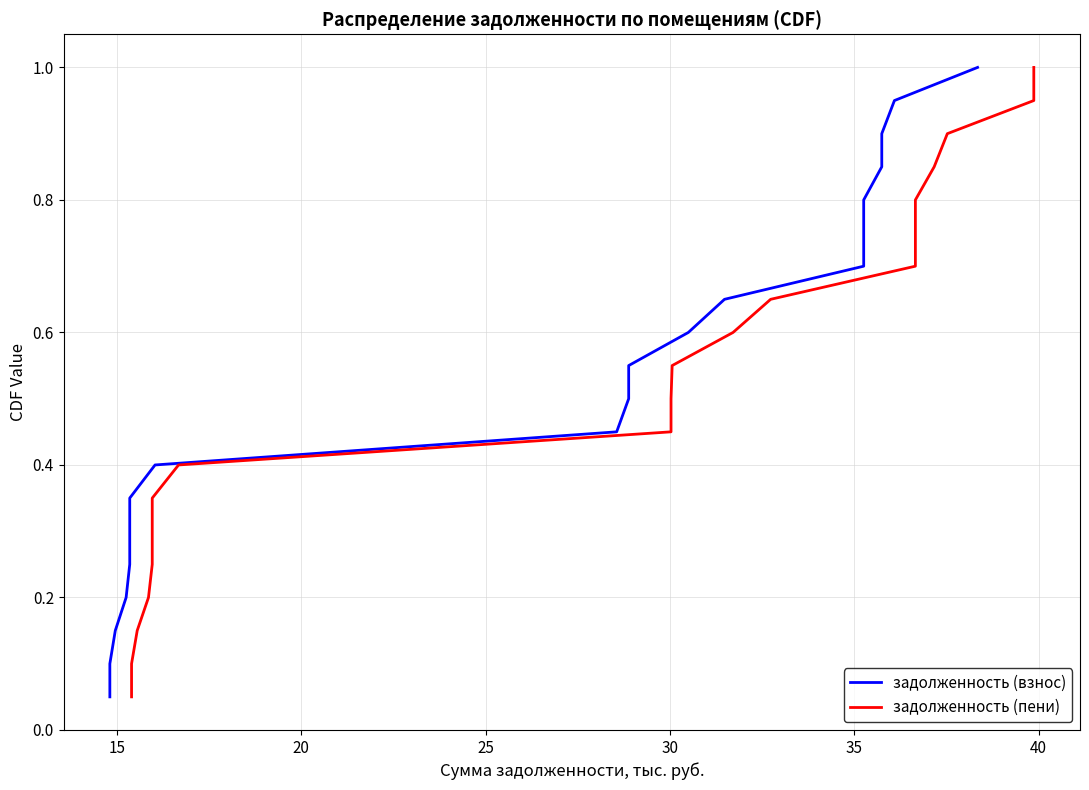

Reading left to right, transcribe all the data shown in this chart.

задолженность (взнос): 0.1	0.1	0.1	0.2	0.2	0.3	0.3	0.4	0.5	0.5	0.6	0.6	0.7	0.7	0.8	0.8	0.8	0.9	0.9	1.0
задолженность (пени): 0.1	0.1	0.1	0.2	0.2	0.3	0.3	0.4	0.5	0.5	0.6	0.6	0.7	0.7	0.8	0.8	0.8	0.9	0.9	1.0